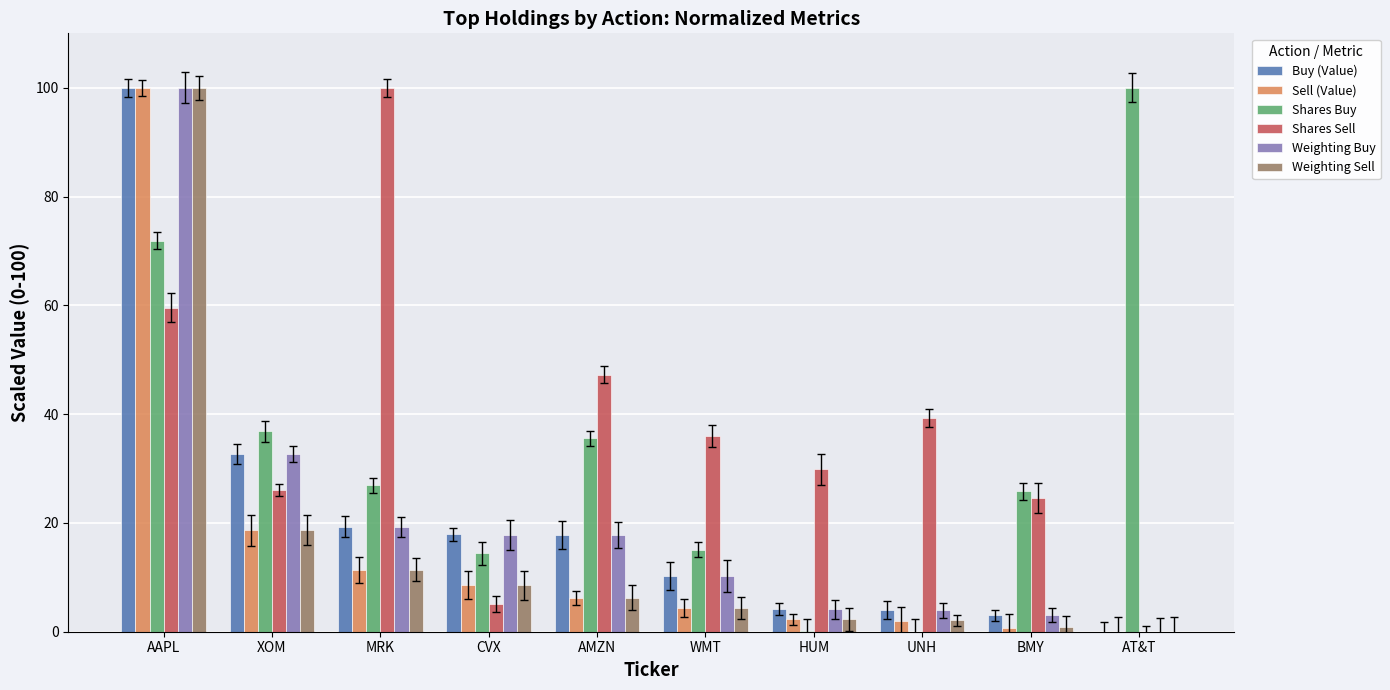

How many values in the Shares Buy series are below 26?

5